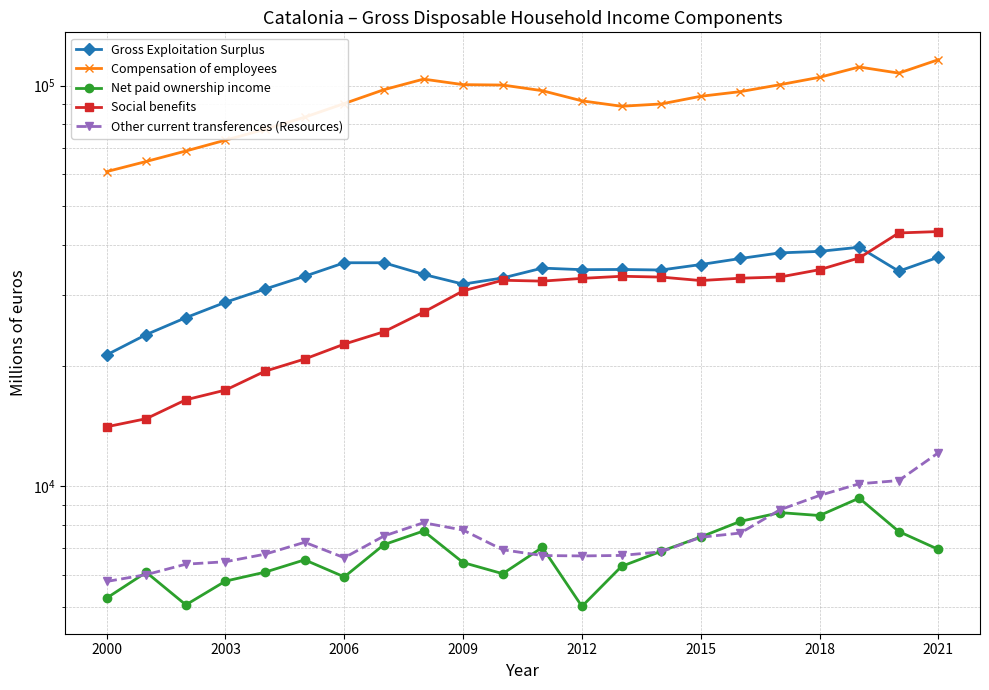

Which category has the highest value in the Net paid ownership income series?

19